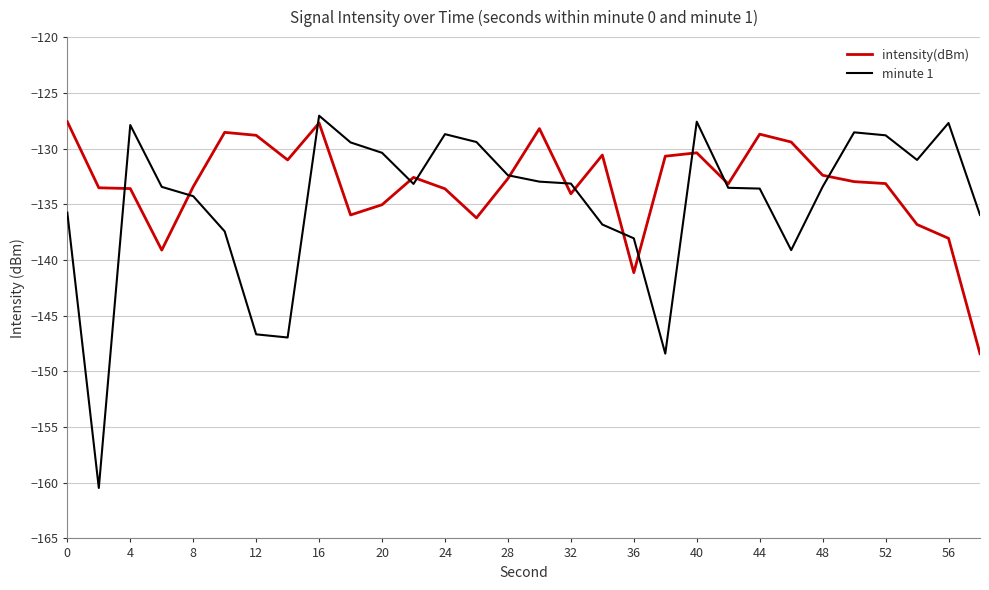

List the series in order of their peak value, highest first.

minute 1, intensity(dBm)